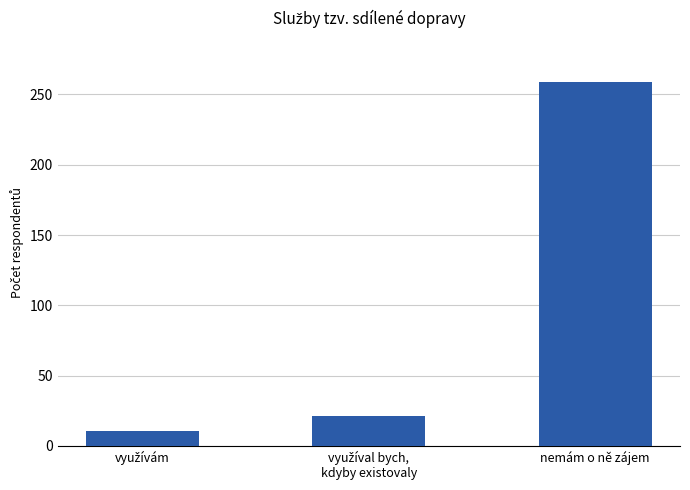

Reading left to right, transcribe all the data shown in this chart.

11	21	259